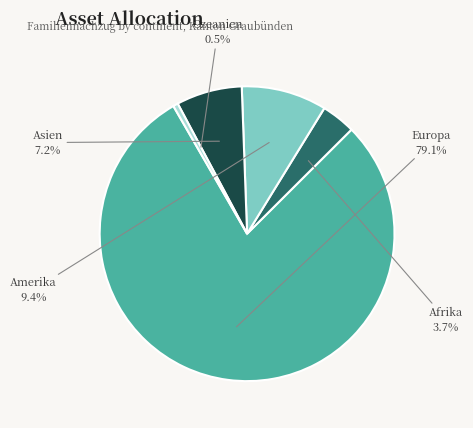

How many slices are in this pie chart?

5